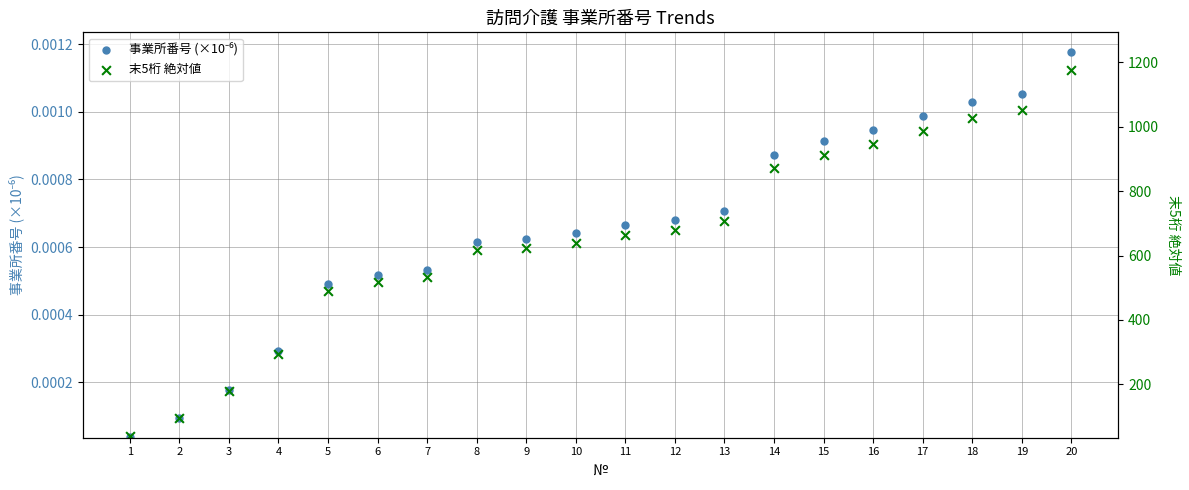

Which series contains the lowest Y value?

事業所番号 (×10⁻⁶)